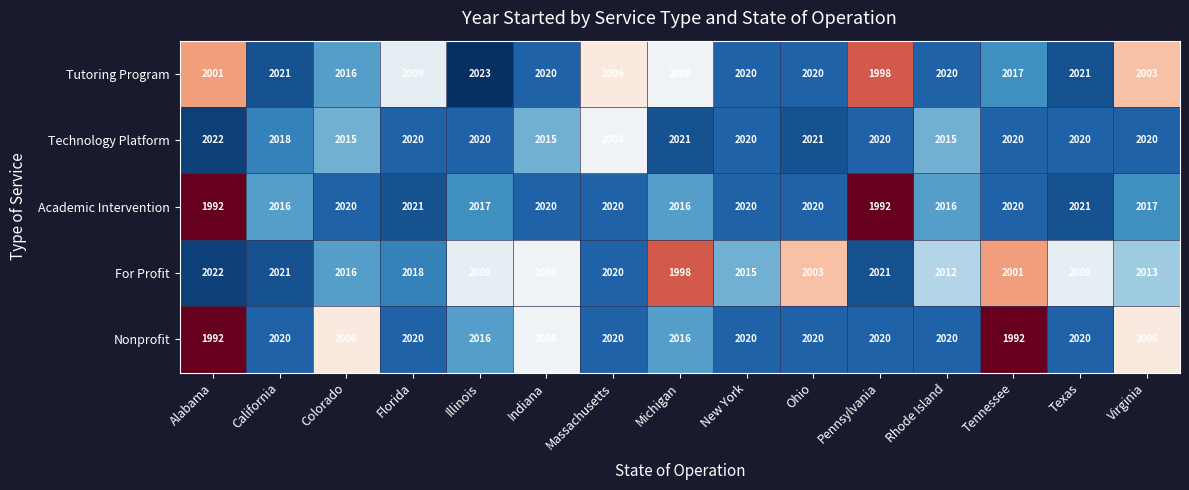

What is the total value across all series at Massachusetts?

10074